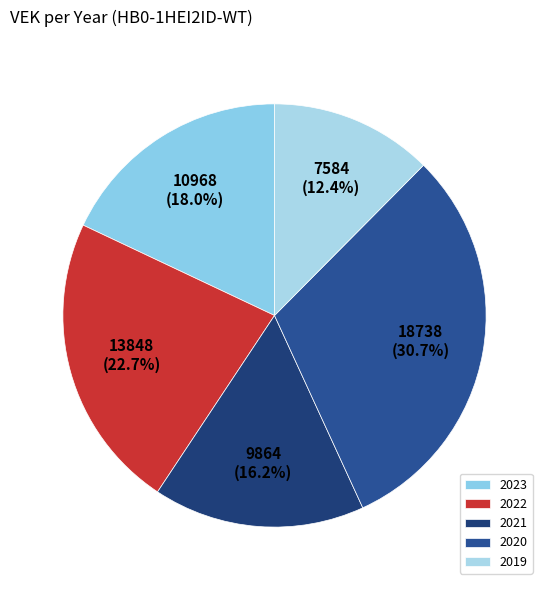

How many slices are in this pie chart?

5